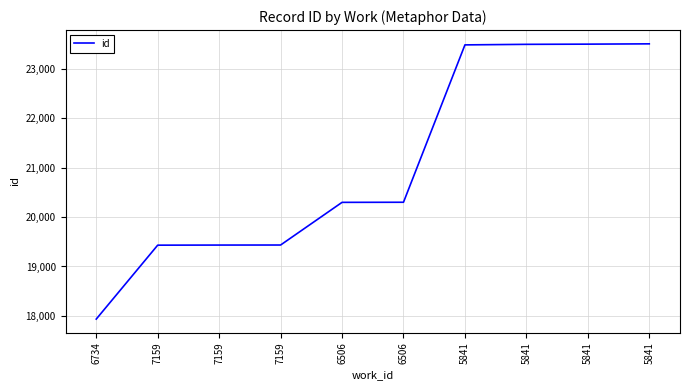

Does the chart have visible grid lines?

Yes